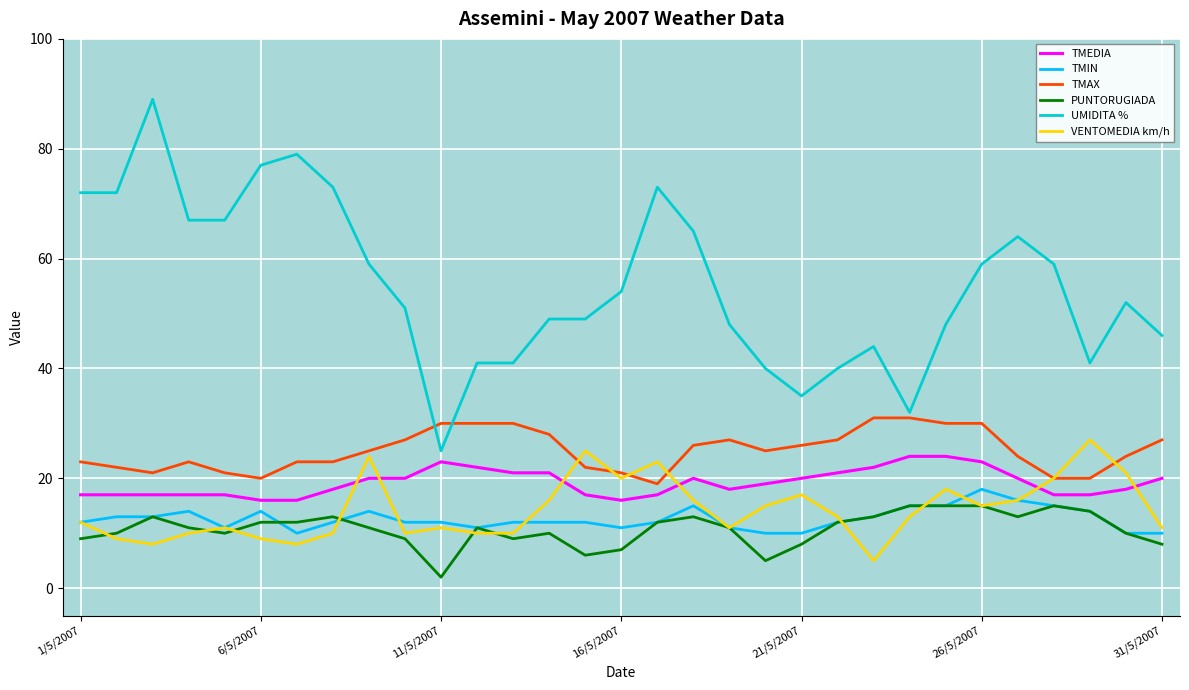

What is the difference between the second highest and second lowest values in the UMIDITA % series?

47